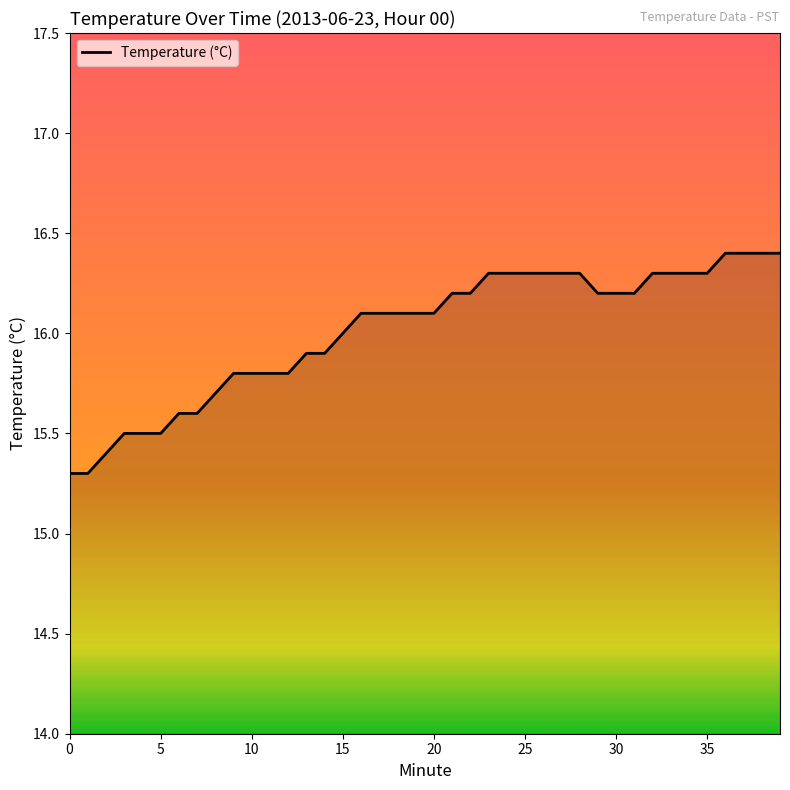

What is the maximum value shown in the chart?

16.4